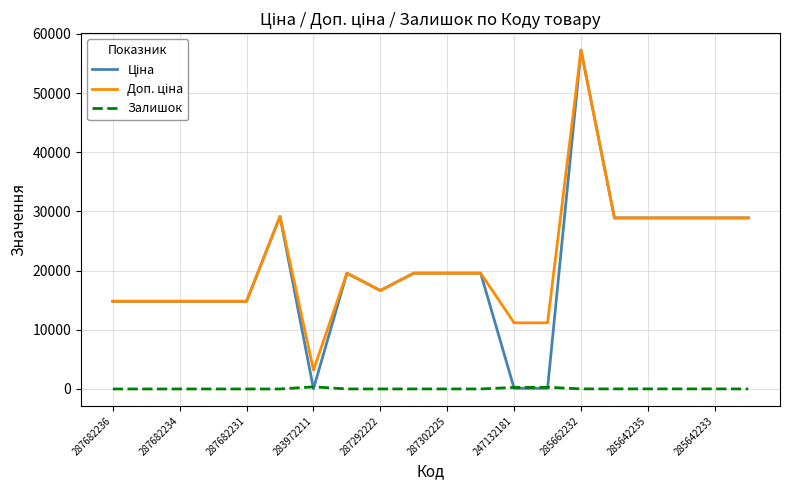

Does the chart display data point markers on the line(s)?

No